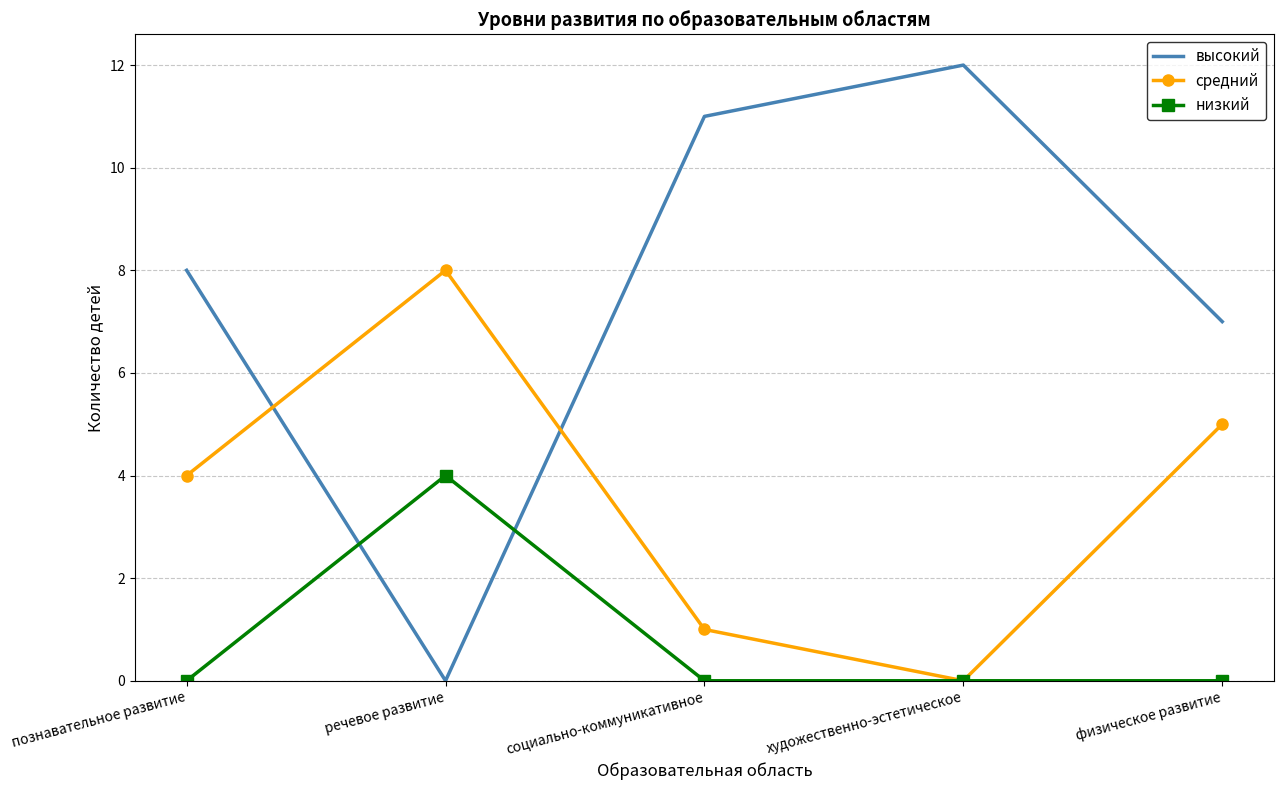

Where do высокий and средний first cross each other?

познавательное развитие and речевое развитие